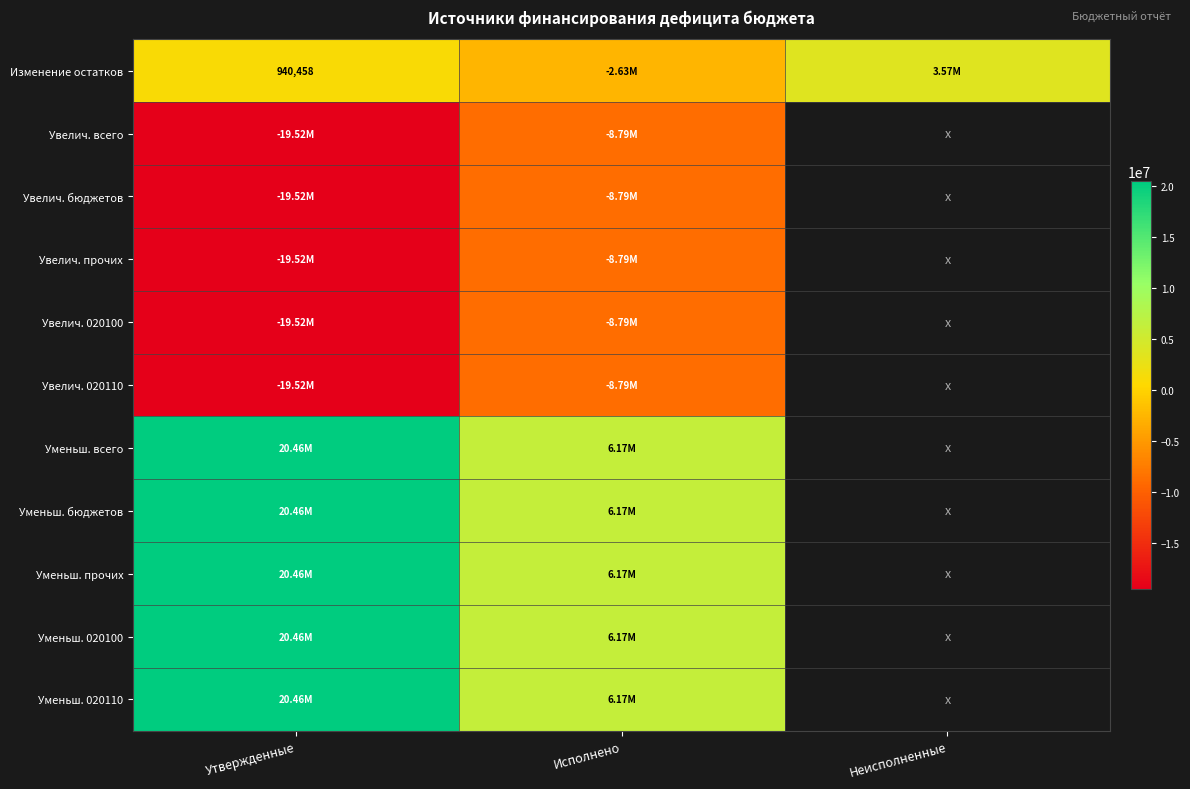

Where is Уменьш. прочих nearest to the value 13315145?

Исполнено